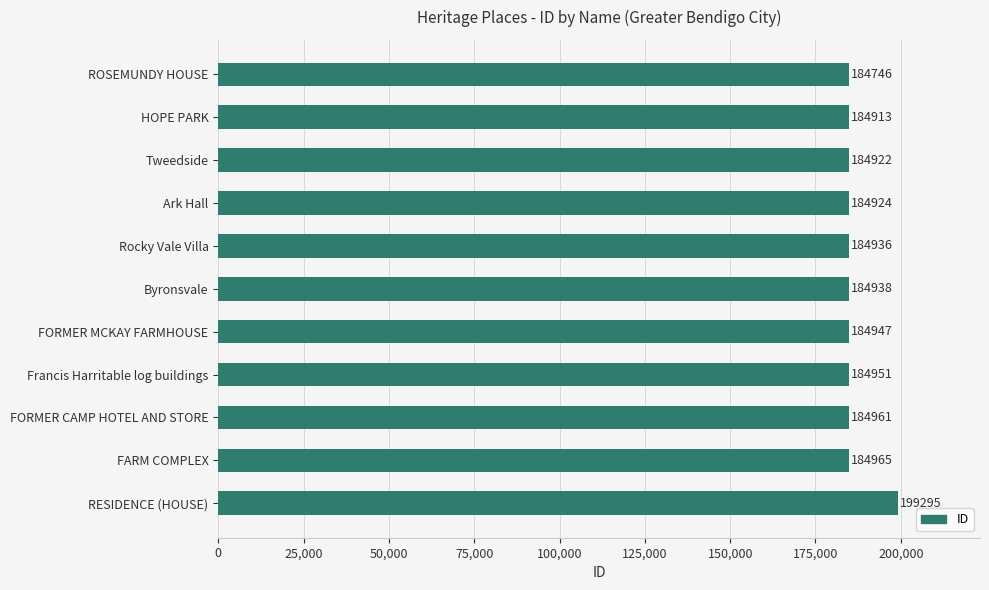

True or false: the data shows 184924 at Ark Hall.

True